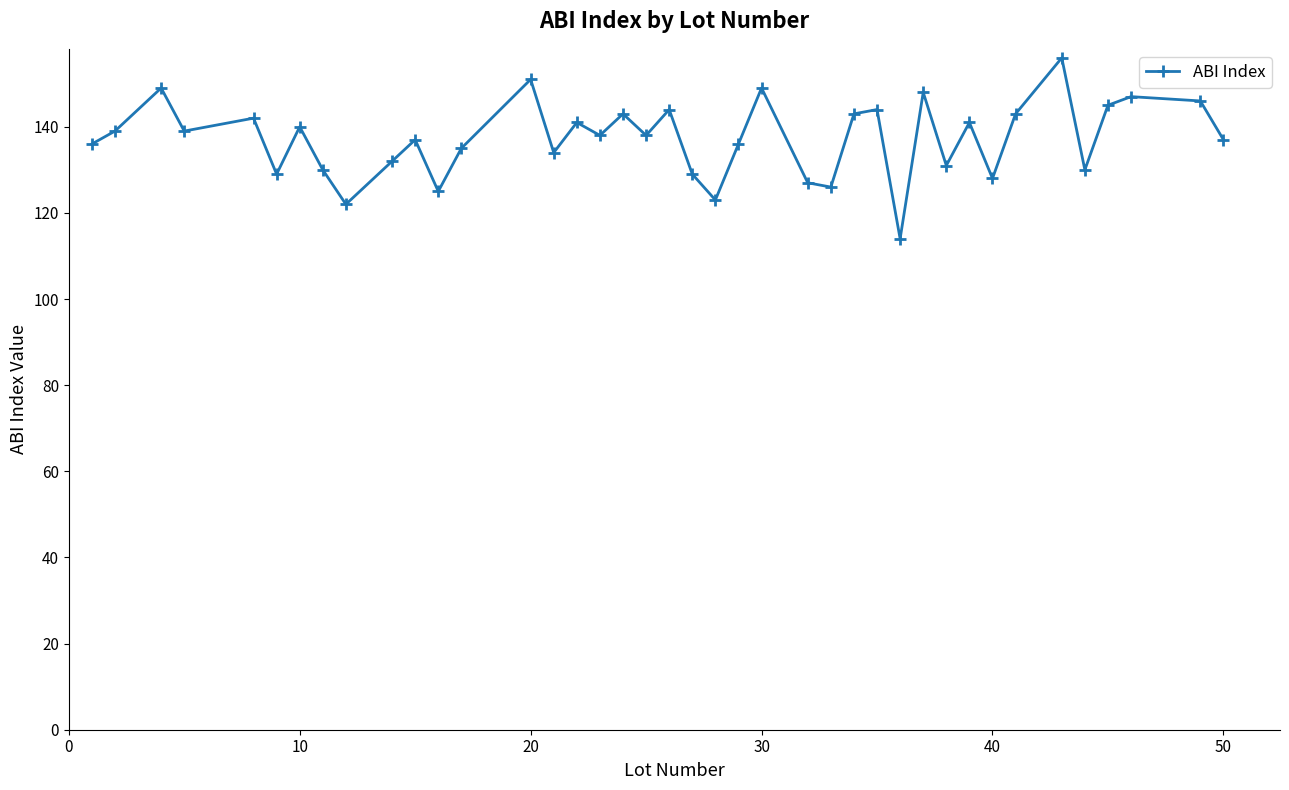

True or false: the data has more than 0 interior local peaks.

True